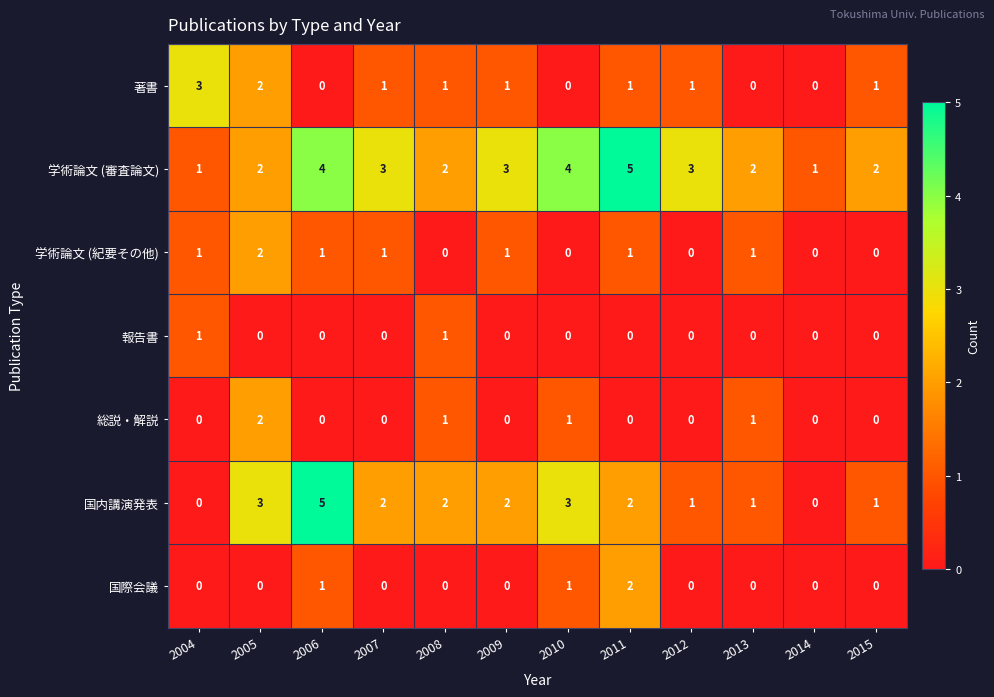

What is the difference between the maximum and minimum values in the 国内講演発表 series?

5